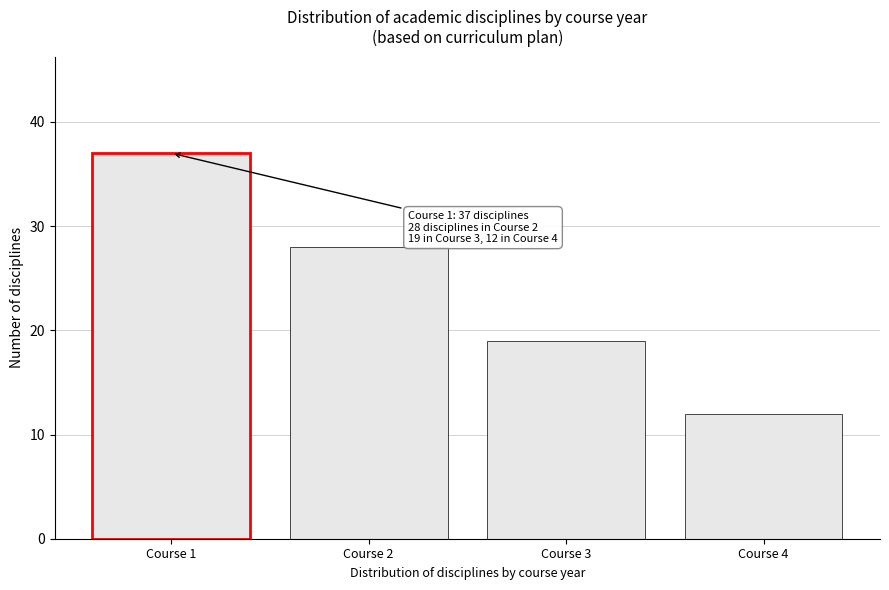

Reading right to left, list all the values displayed in this chart.

Course 4=12	Course 3=19	Course 2=28	Course 1=37